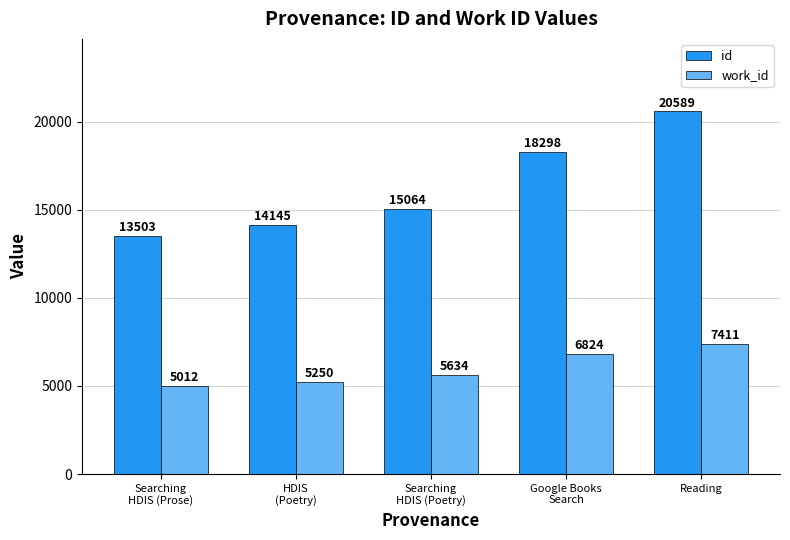

What are all the series names shown in the legend?

id, work_id